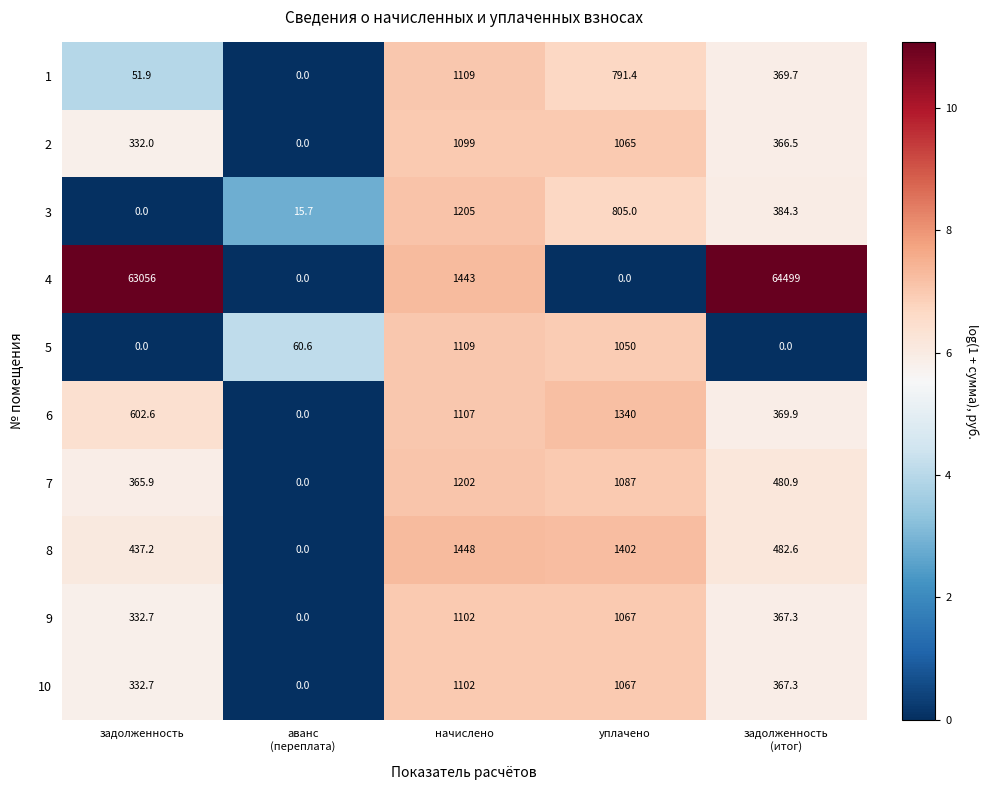

Is it true that 7 equals 365.9 at задолженность?

True